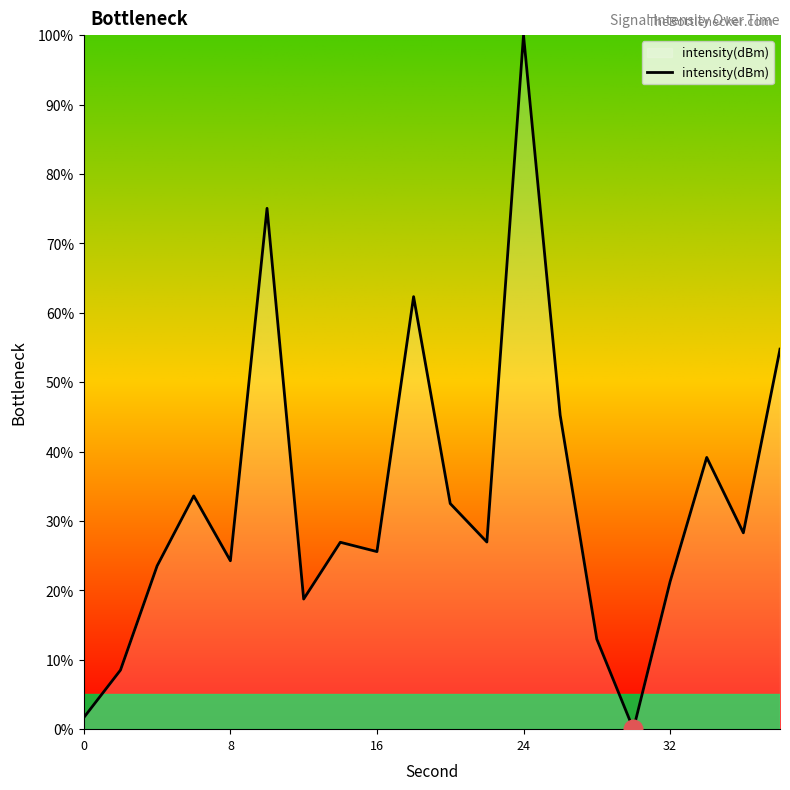

What is the difference between the maximum and minimum values?

100.0